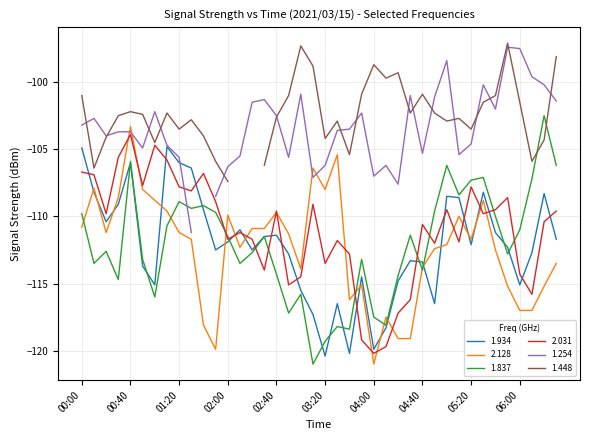

True or false: 1.837 has a value of -81.3 at 04:00.

False